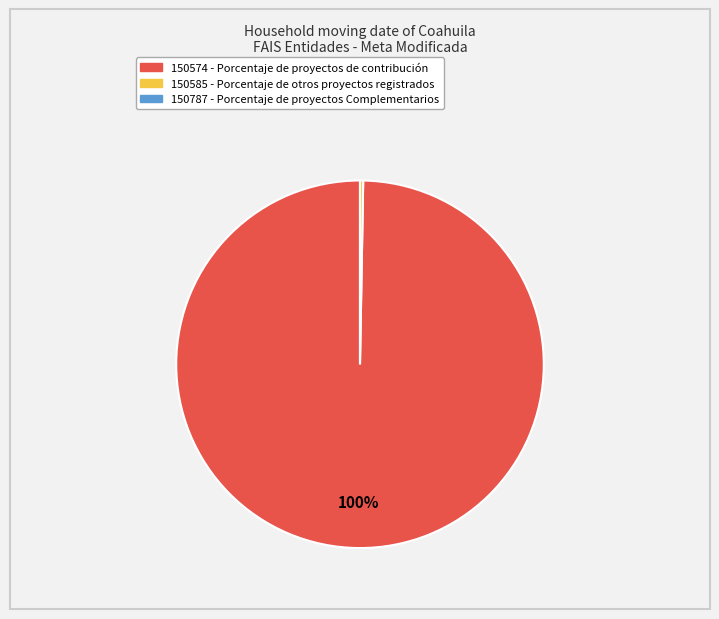

What is the largest slice in the pie chart?

150574